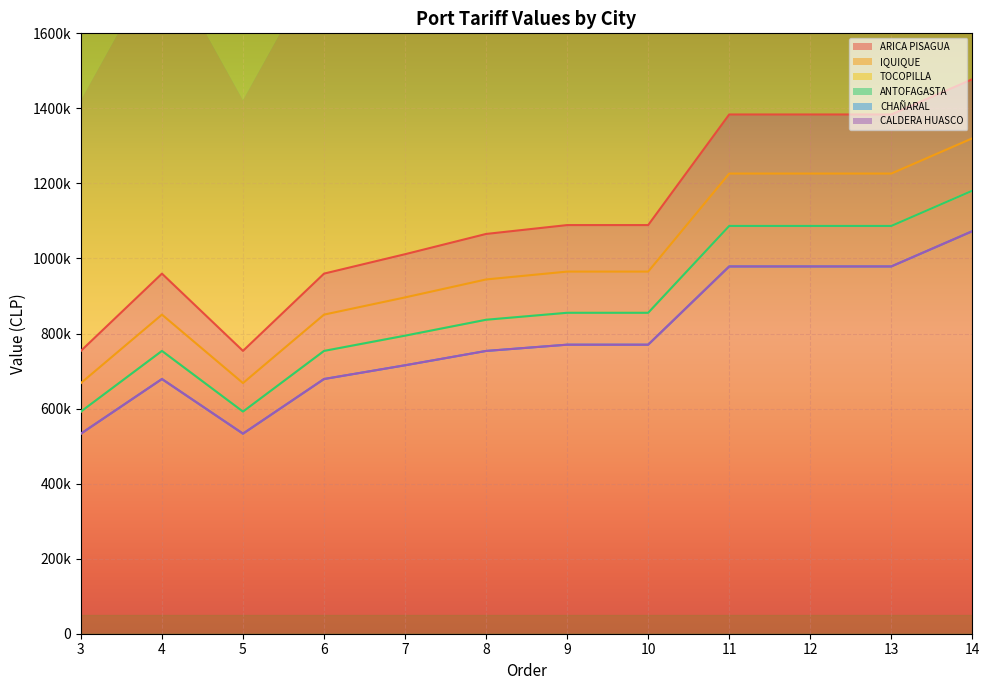

What is the sum of the ARICA PISAGUA values at 5 and 3?

1507500.0